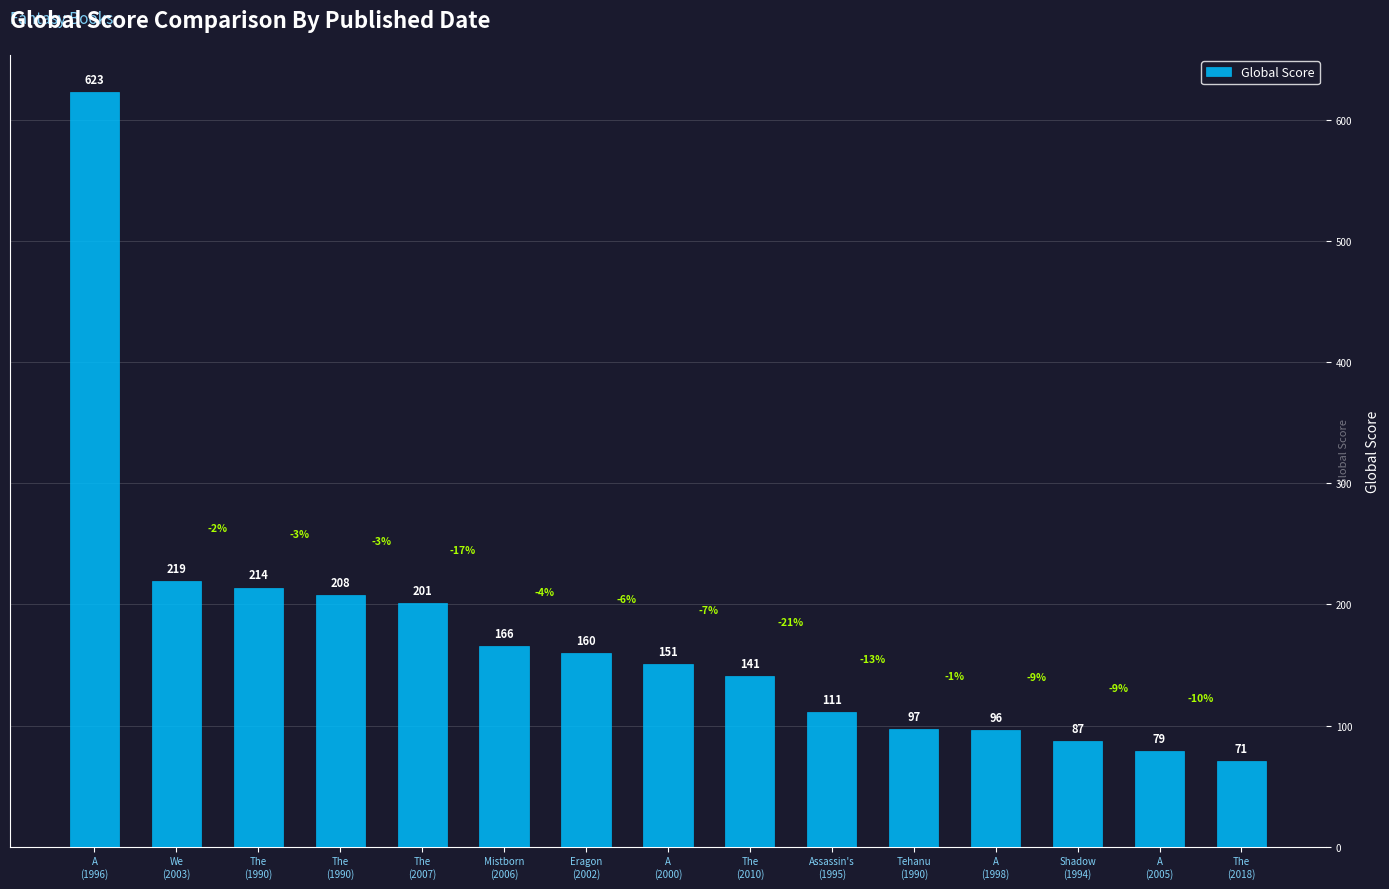

What is the value of the 4th bar from the left?

214